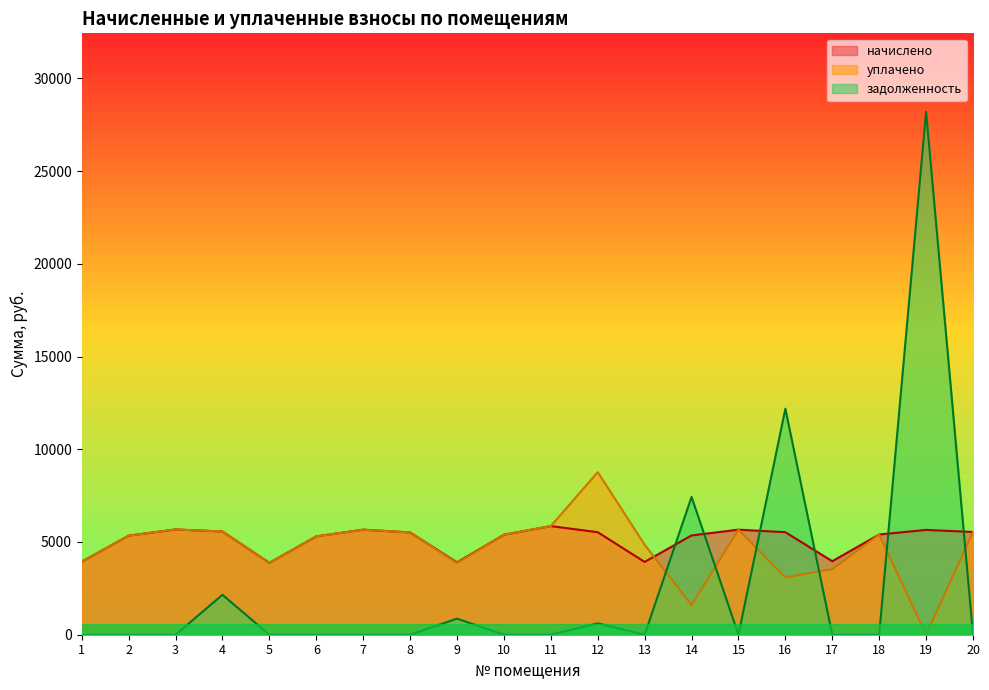

How many positive values does the задолженность series have?

7